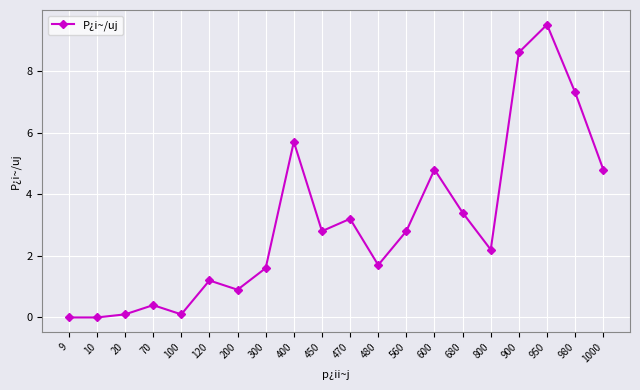

Where does the data first go above 2?

400